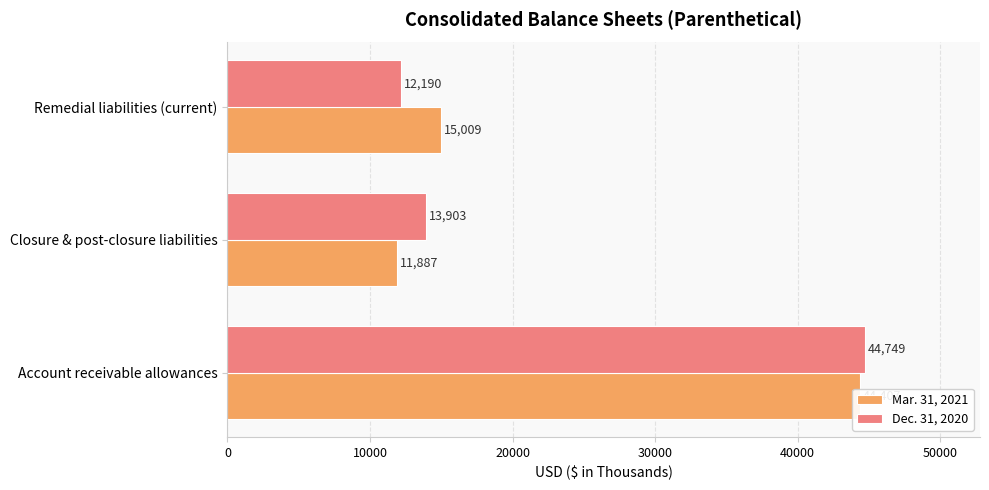

Is it true that Dec. 31, 2020 equals 12190 at Remedial liabilities (current)?

True